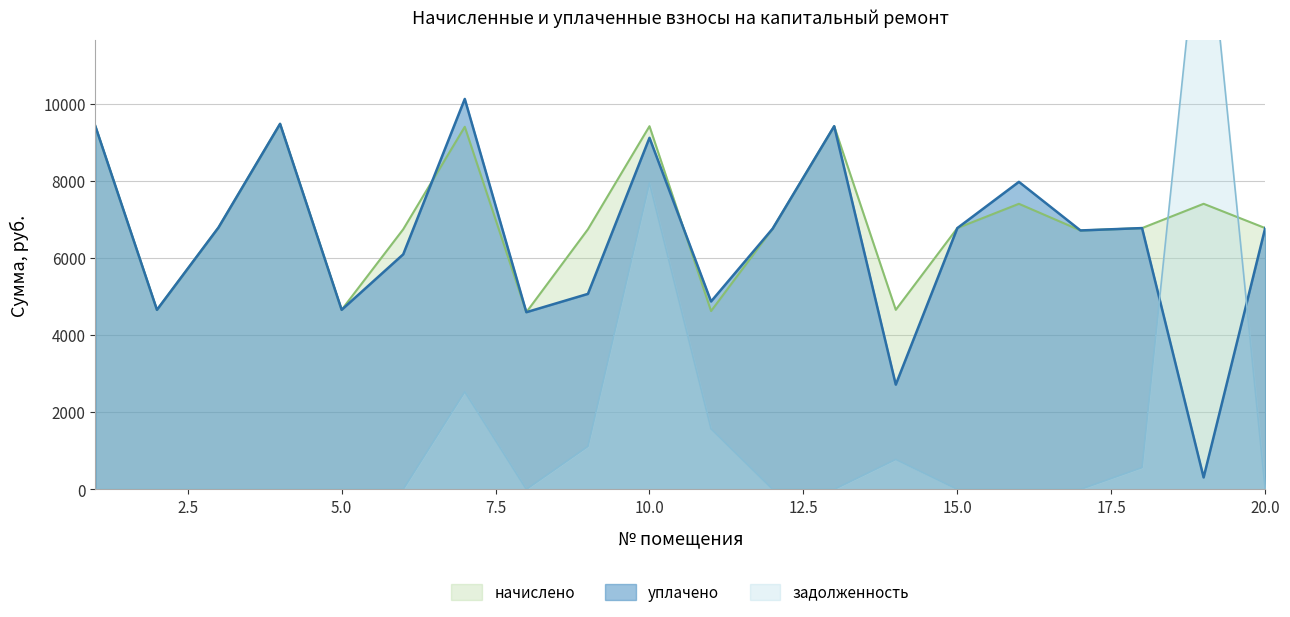

Reading left to right, list all the values displayed in this chart.

начислено: 9415.7	4654.1	6789.1	9477.1	4654.1	6743.0	9400.3	4592.6	6743.0	9415.7	4623.4	6758.4	9415.7	4654.1	6773.8	7403.5	6712.3	6773.8	7403.5	6773.8
уплачено: 9415.7	4654.1	6789.1	9477.1	4654.1	6093.3	10122.5	4592.6	5067.4	9114.5	4870.8	6758.4	9415.7	2714.9	6773.8	7972.3	6712.3	6773.8	308.5	6773.8
задолженность: 0.0	0.0	0.0	0.0	0.0	0.0	2528.8	0.0	1113.7	7943.6	1567.5	0.0	0.0	775.7	0.0	0.0	0.0	564.5	15925.3	0.0